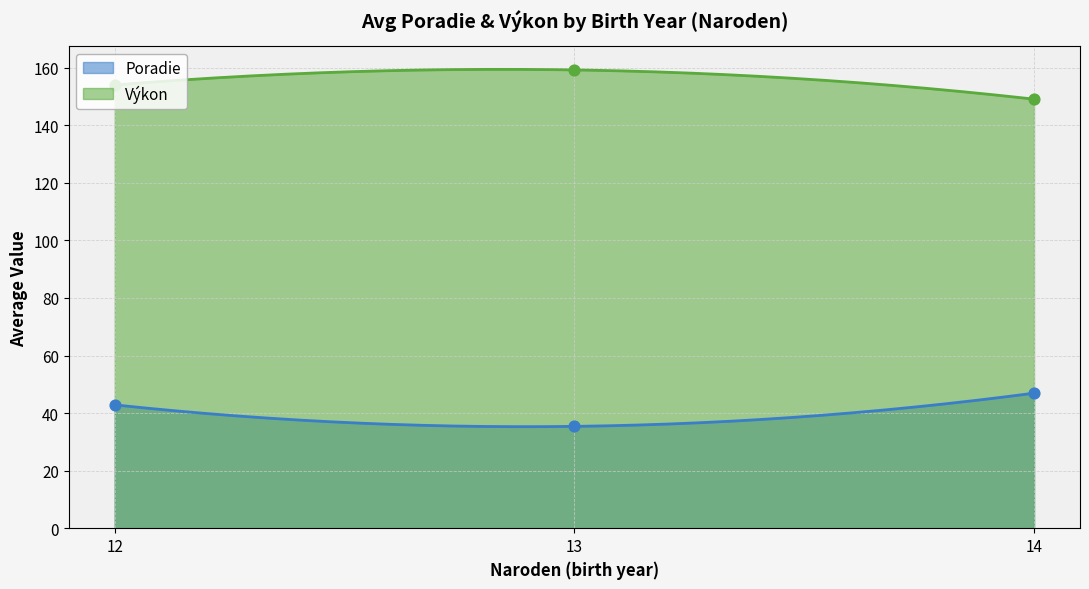

Which series has the largest Y range (max minus min)?

Poradie